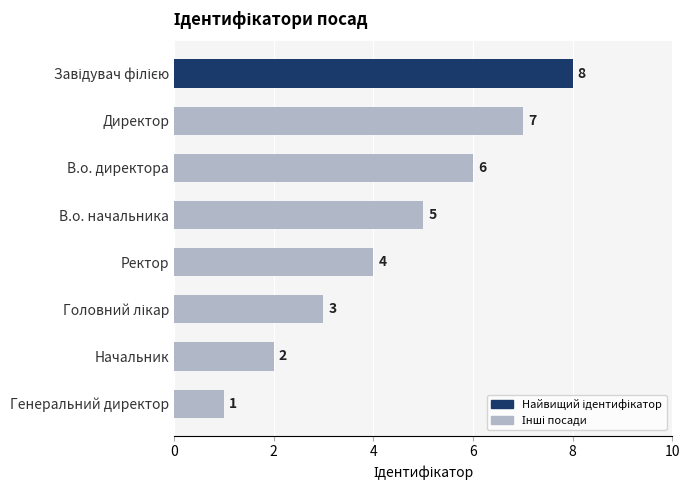

Does the chart contain any negative values?

No